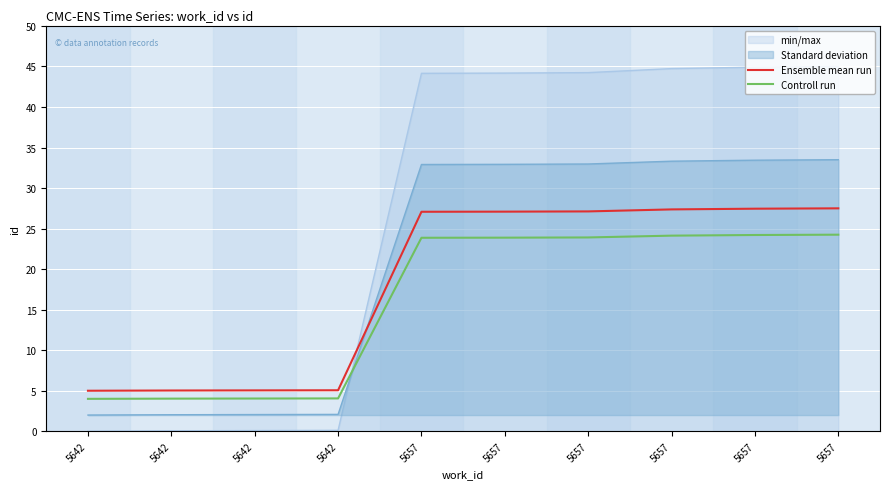

Which has a higher value, 5657 or 5642?

5657